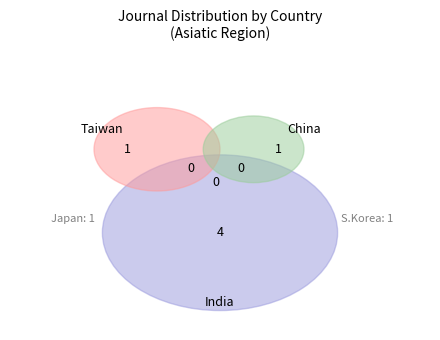

Approximately how many times larger is the value at South Korea compared to China?

1.0